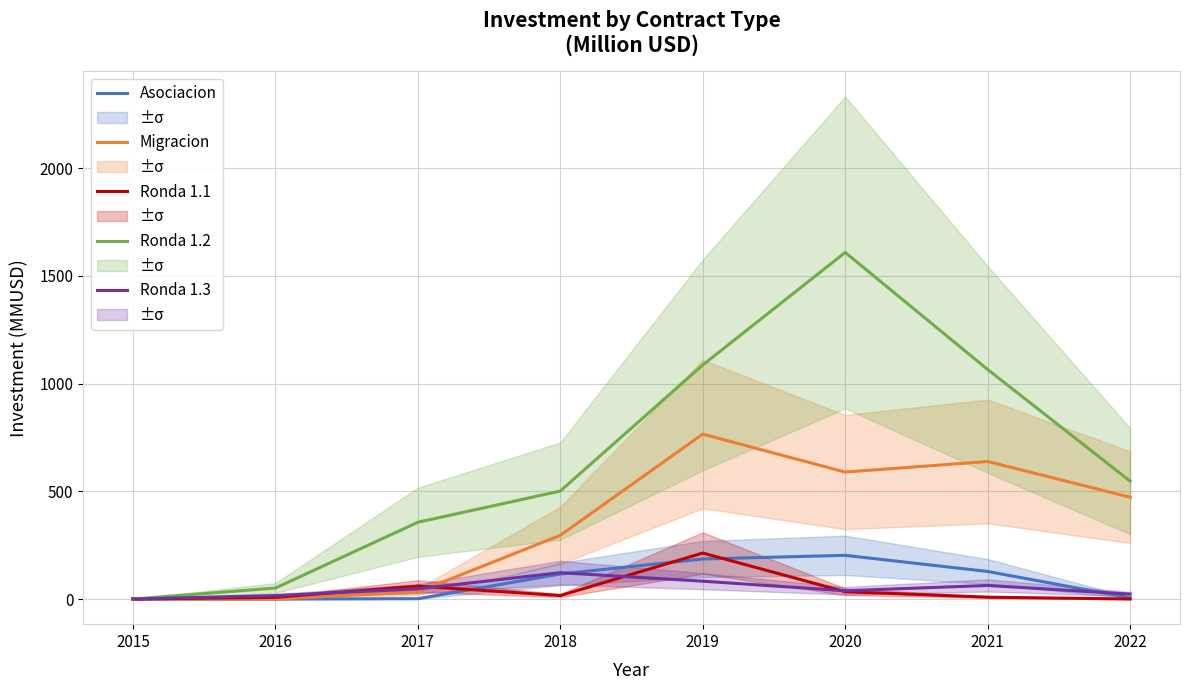

At which label does Ronda 1.2 reach its peak?

2020